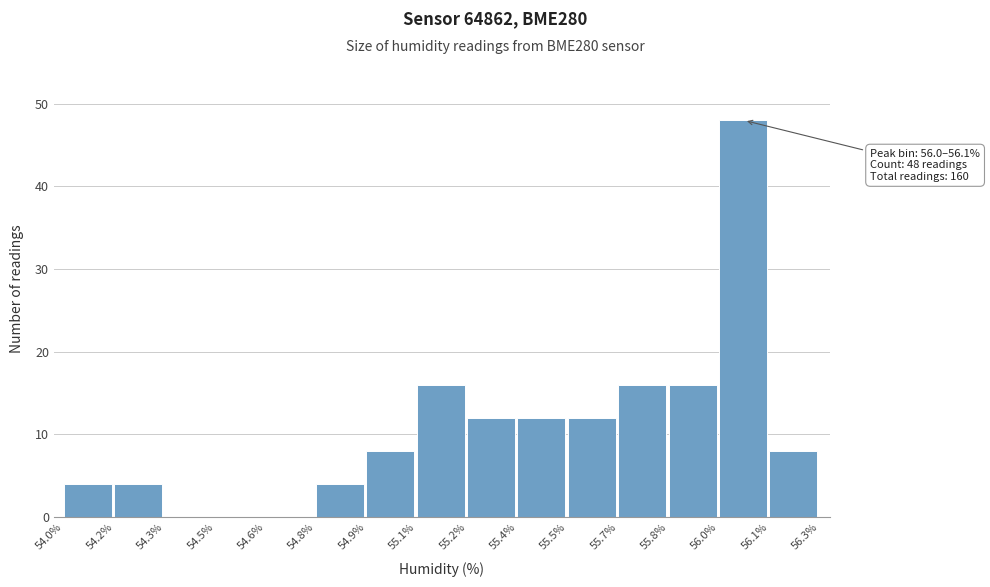

Reading left to right, what are all the values shown in this chart?

54.0%=4	54.2%=4	54.3%=0	54.5%=0	54.6%=0	54.8%=4	54.9%=8	55.1%=16	55.2%=12	55.4%=12	55.5%=12	55.7%=16	55.8%=16	56.0%=48	56.1%=8